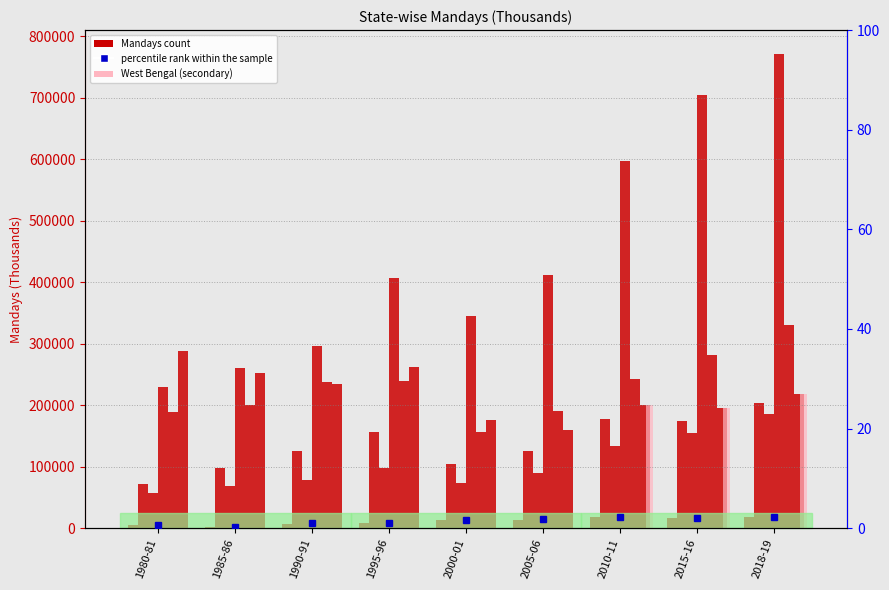

Is the value of Punjab at 1990-91 greater than the value of Tamil Nadu at 1980-81?

No